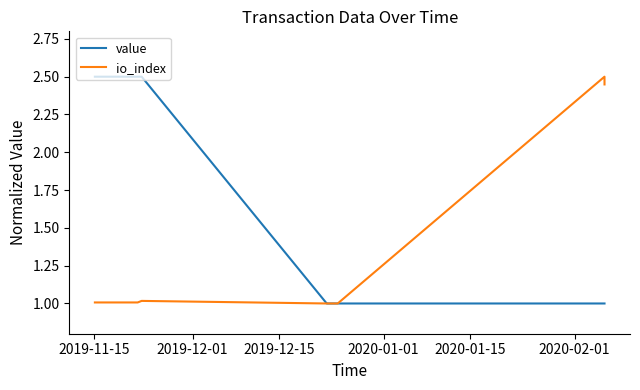

List the series in order of their overall mean, lowest first.

io_index, value